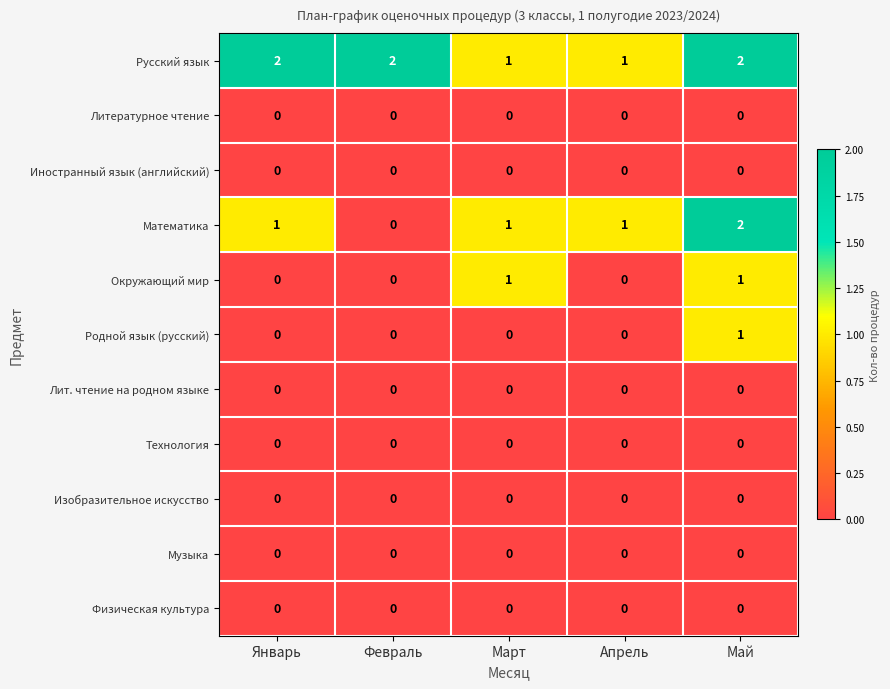

Between Январь and Апрель, which series saw the biggest shift?

Русский язык